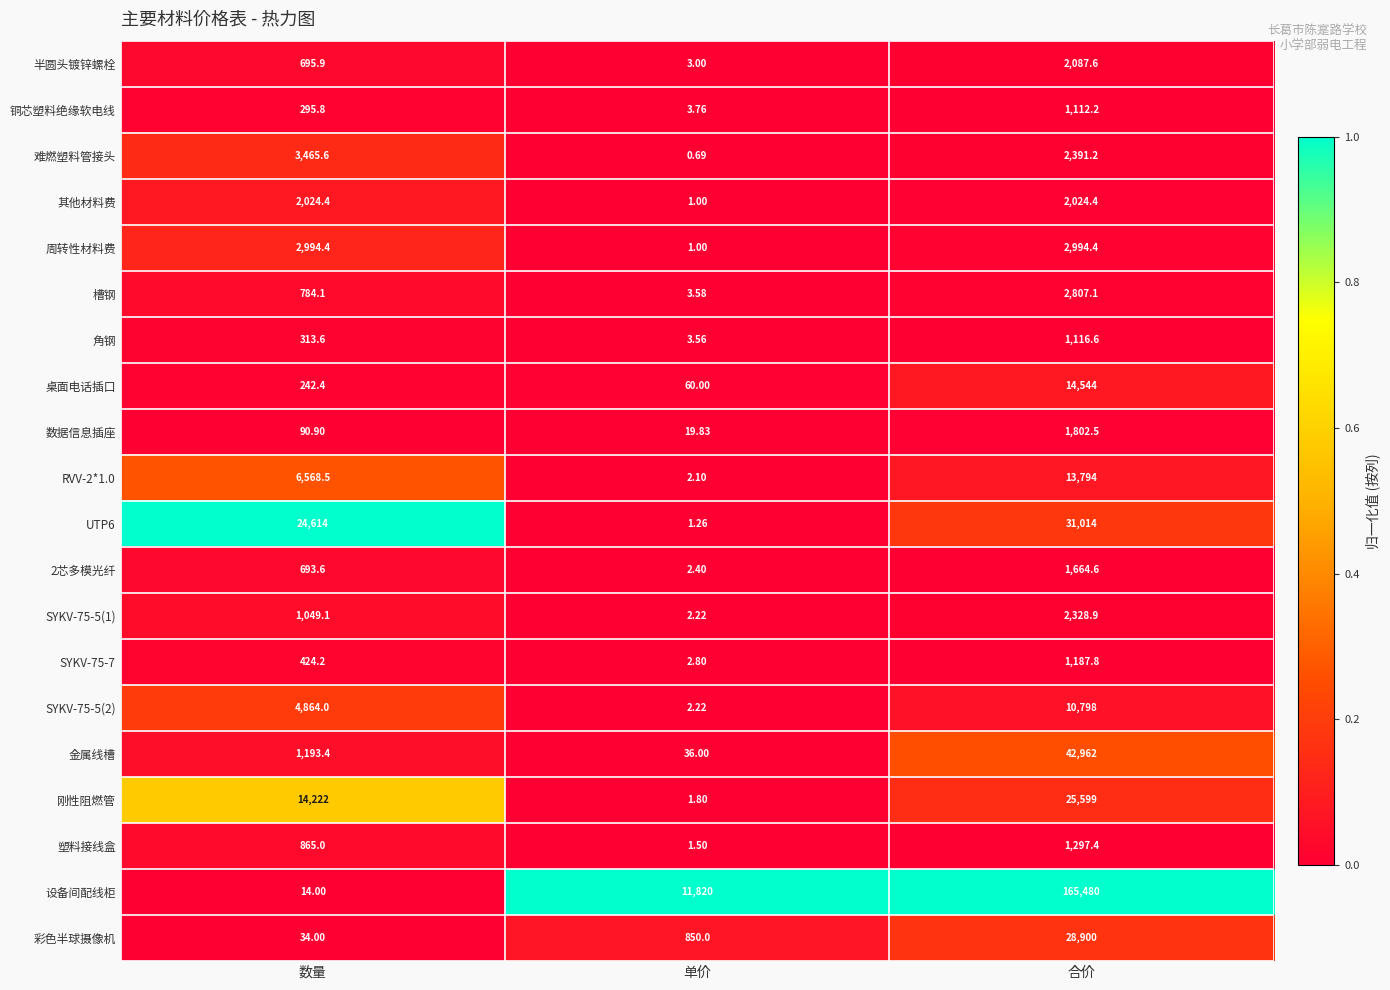

Which series changed the most between 单价 and 合价?

设备间配线柜